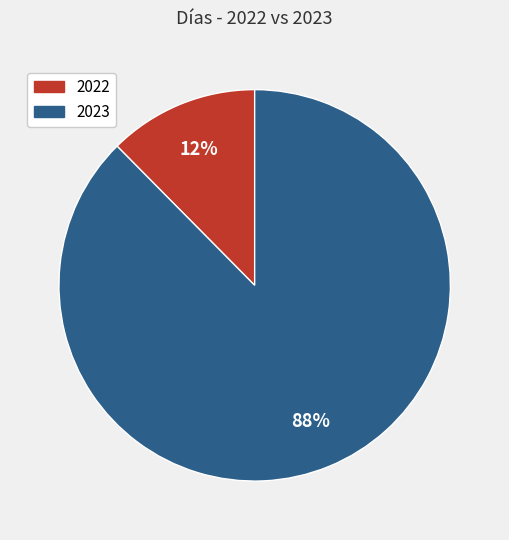

Which has a higher value, 2022 or 2023?

2023